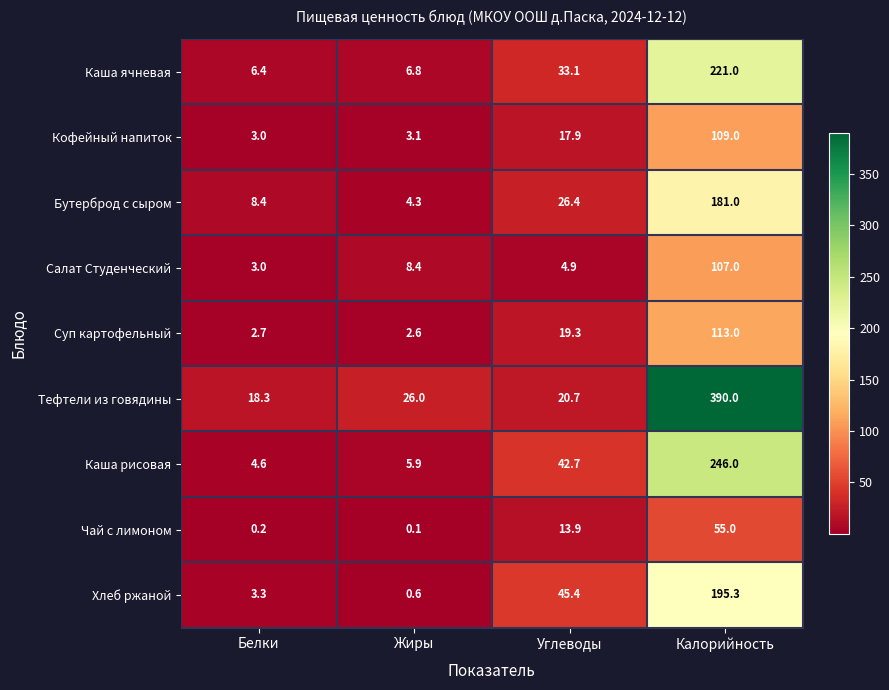

At which category does the chart reach its peak across all series?

Калорийность